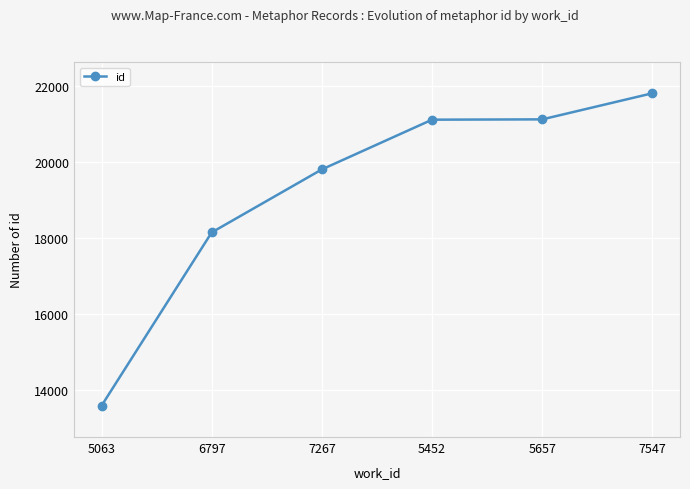

Read the value at 5452.

21120